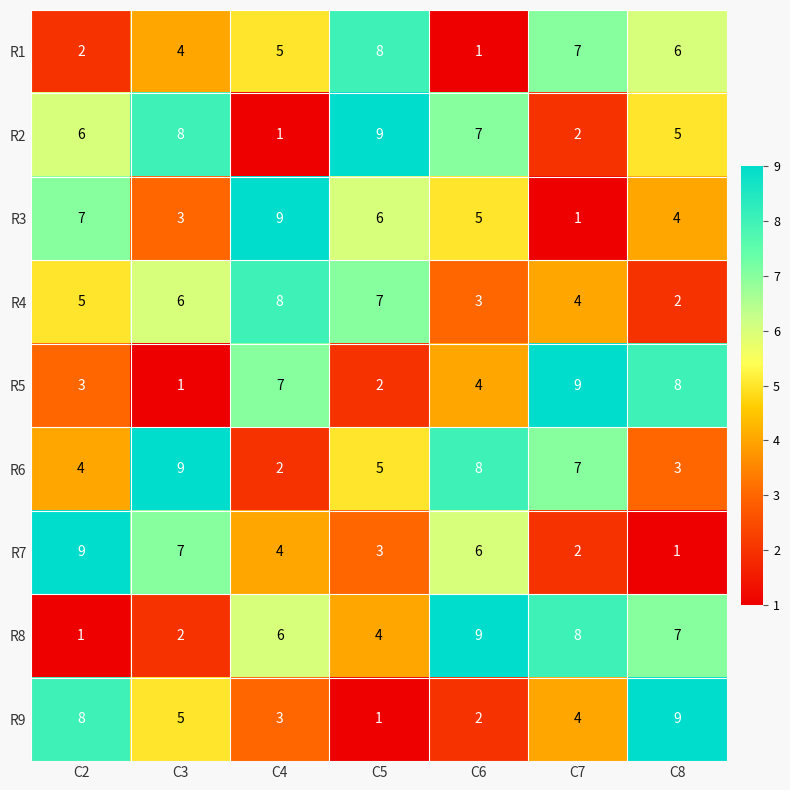

What is the difference between the second highest and minimum values in the R8 series?

7